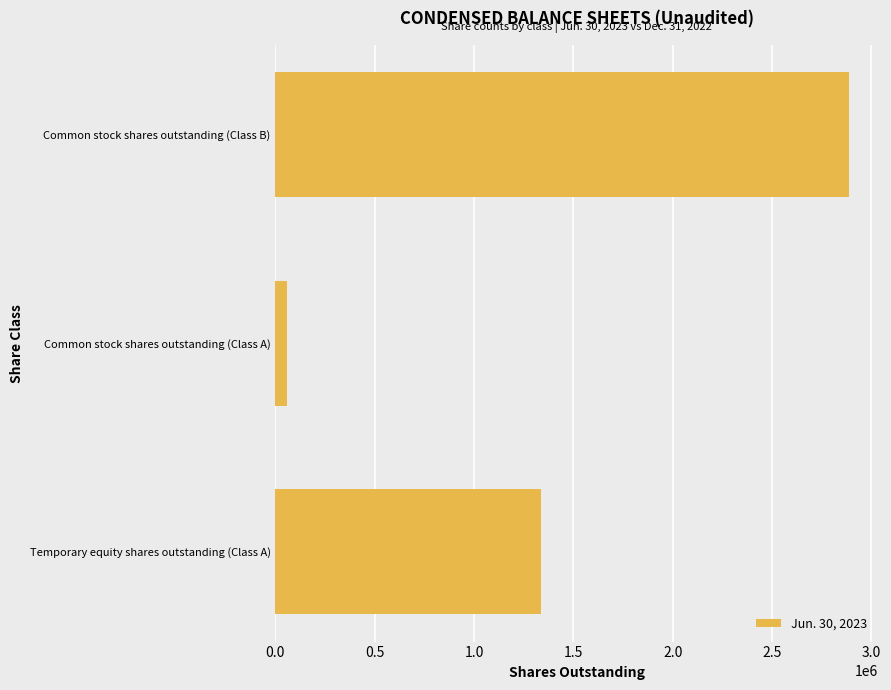

What is the average value?

1427448